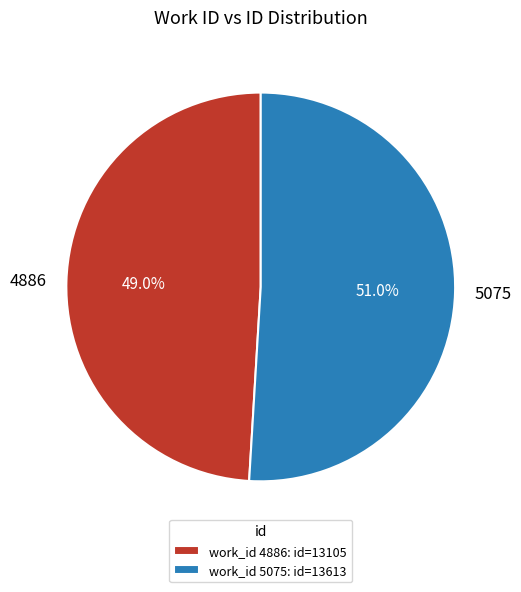

Is there a majority slice in this chart?

Yes